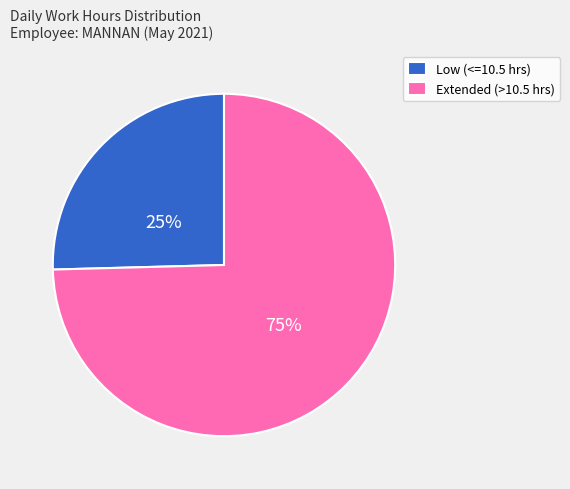

Which has a higher value, Extended (>10.5 hrs) or Low (<=10.5 hrs)?

Extended (>10.5 hrs)